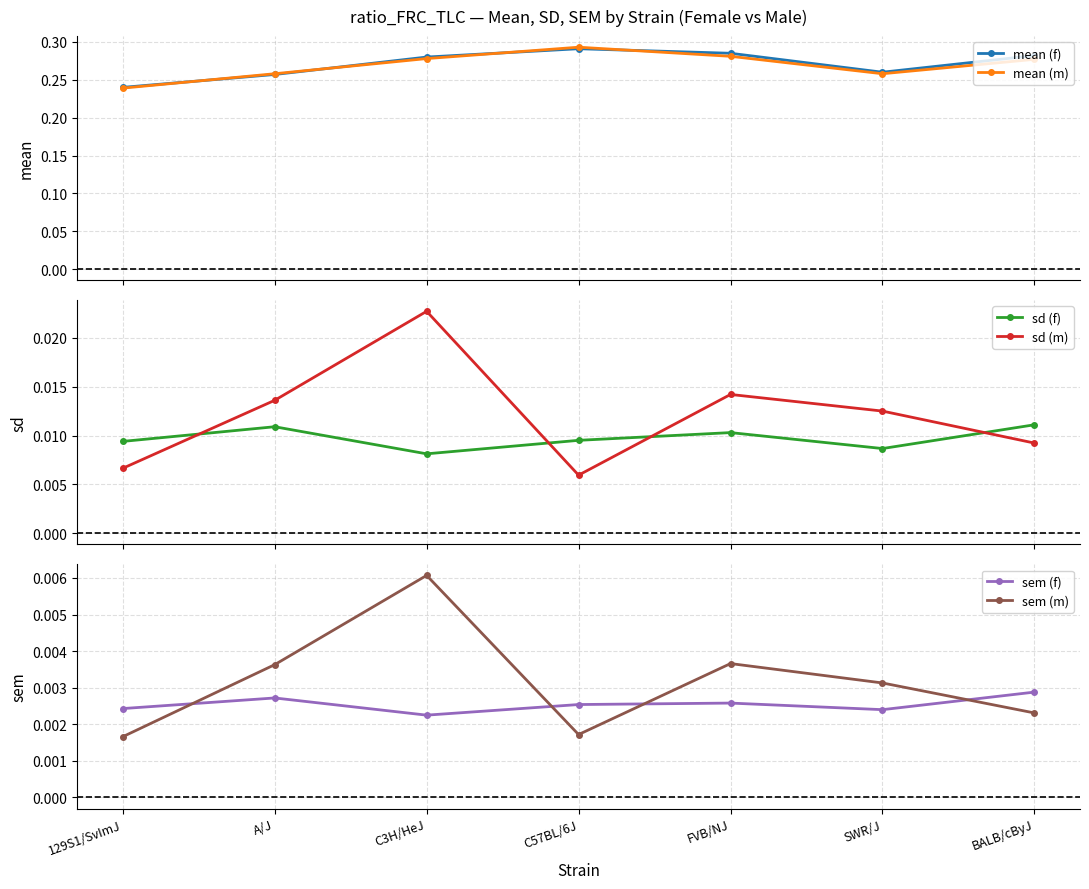

The value of mean (f) at A/J is 0.3. True or false?

True